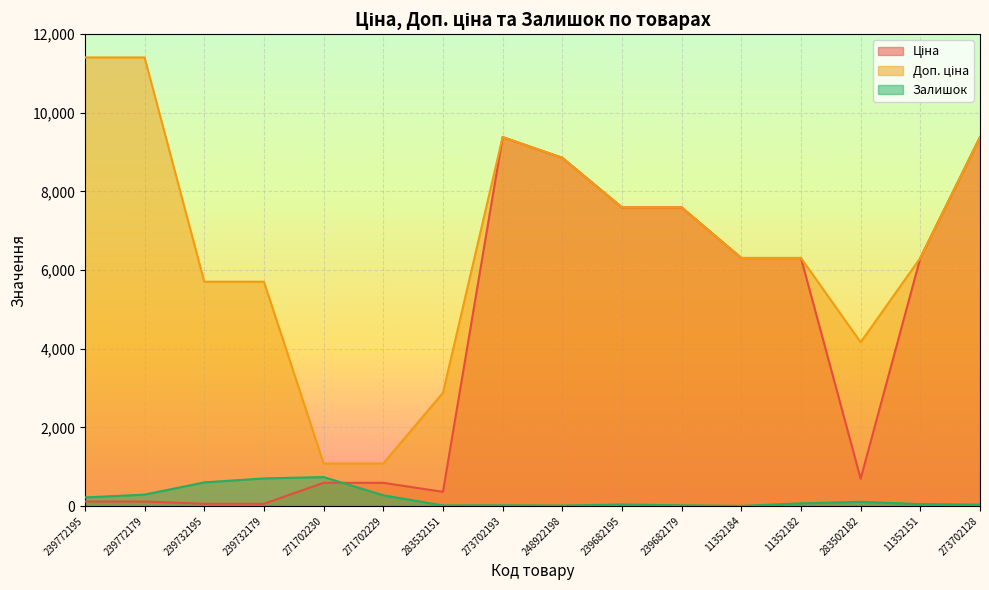

What is the greatest value displayed?

11410.0